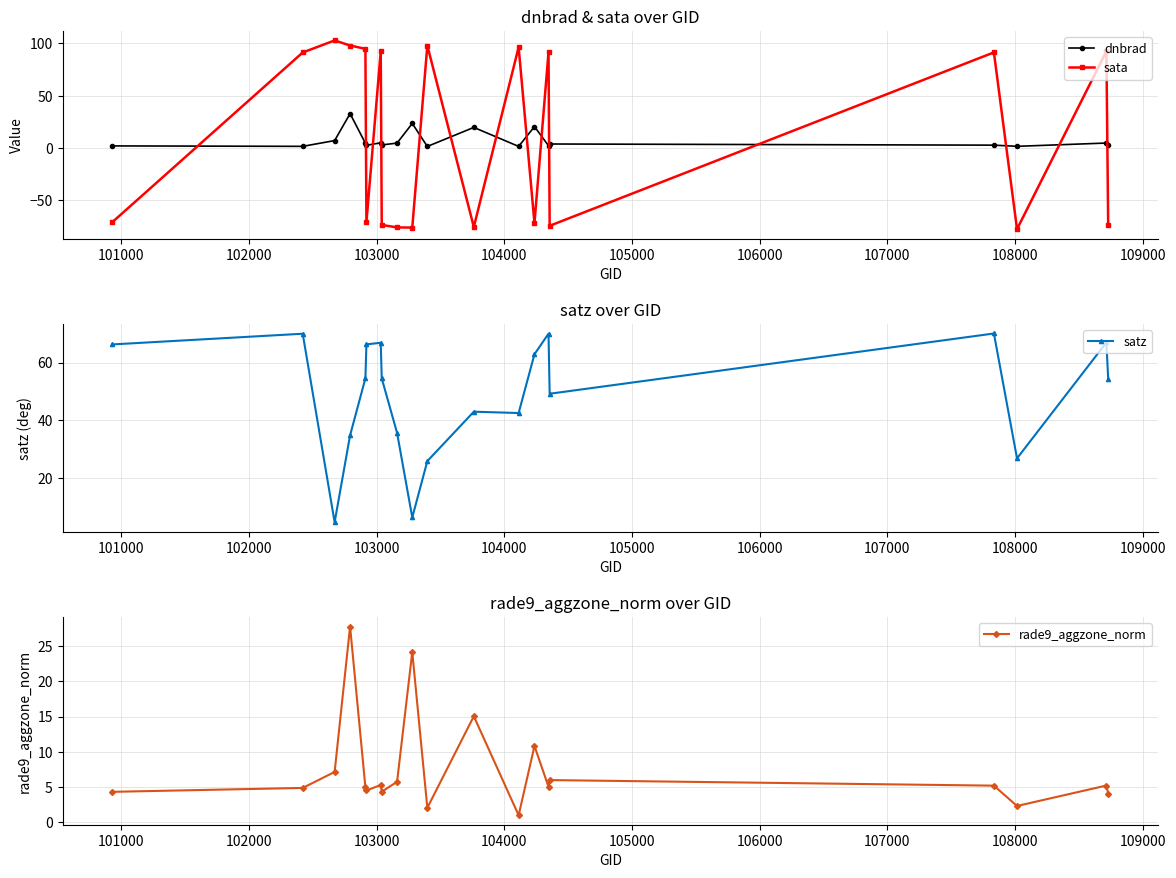

What is the sum of all dnbrad values?

148.7